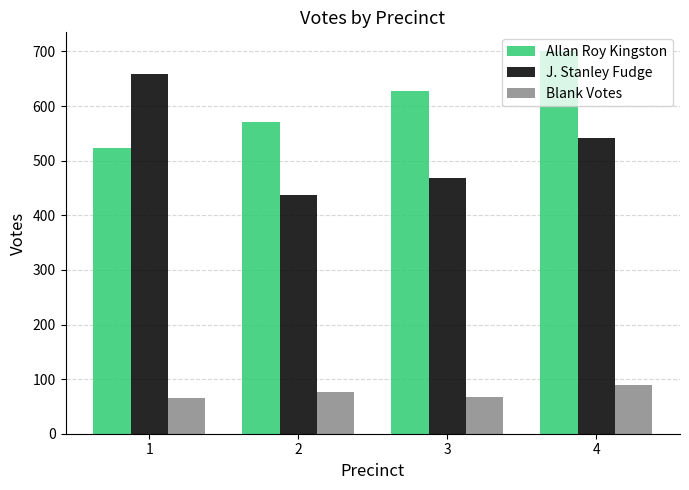

What are all the series names shown in the legend?

Allan Roy Kingston, J. Stanley Fudge, Blank Votes